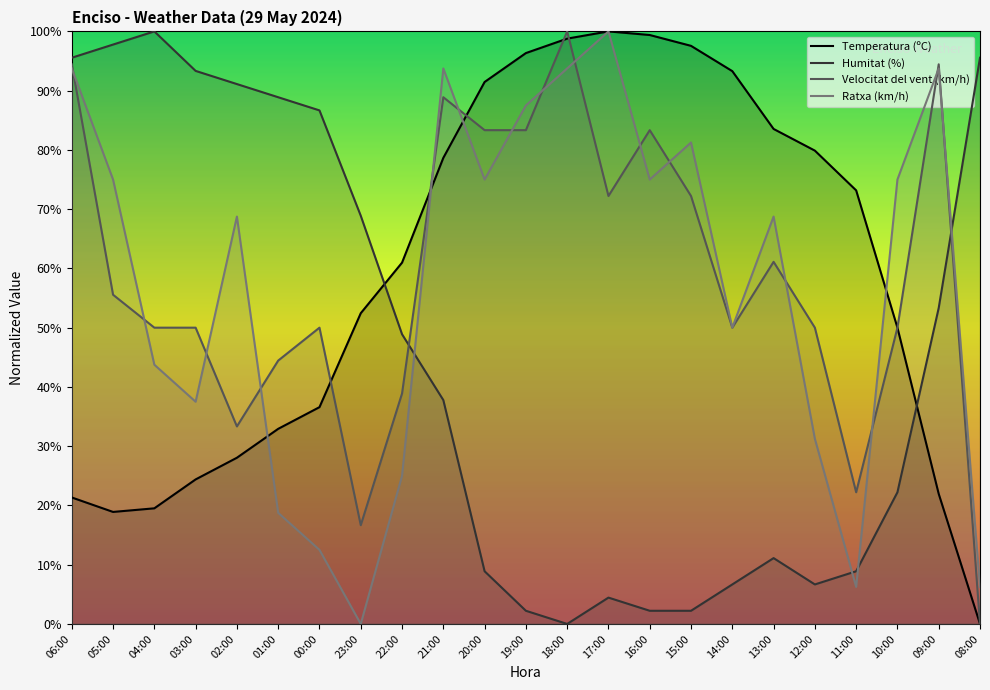

Reading left to right, list all the values displayed in this chart.

Temperatura (ºC): 21.3	18.9	19.5	24.4	28.0	32.9	36.6	52.4	61.0	78.7	91.5	96.3	98.8	100.0	99.4	97.6	93.3	83.5	79.9	73.2	50.0	22.0	0.0
Humitat (%): 95.6	97.8	100.0	93.3	91.1	88.9	86.7	68.9	48.9	37.8	8.9	2.2	0.0	4.4	2.2	2.2	6.7	11.1	6.7	8.9	22.2	53.3	95.6
Velocitat del vent (km/h): 94.4	55.6	50.0	50.0	33.3	44.4	50.0	16.7	38.9	88.9	83.3	83.3	100.0	72.2	83.3	72.2	50.0	61.1	50.0	22.2	50.0	94.4	0.0
Ratxa (km/h): 93.8	75.0	43.8	37.5	68.8	18.8	12.5	0.0	25.0	93.8	75.0	87.5	93.8	100.0	75.0	81.2	50.0	68.8	31.2	6.2	75.0	93.8	6.2